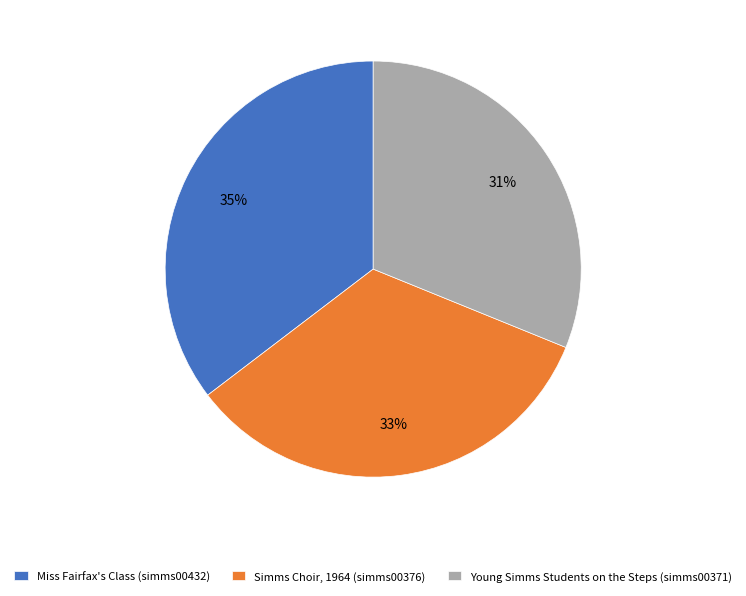

What is the ratio of the value at Young Simms Students on the Steps (simms00371) to the value at Miss Fairfax's Class (simms00432)?

0.9